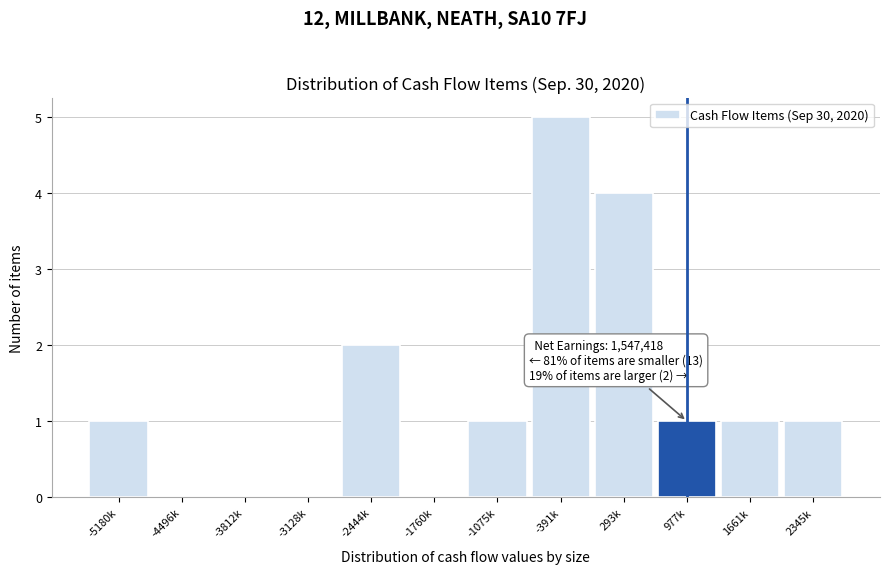

Reading right to left, extract all data points from this chart.

2345k=1	1661k=1	977k=1	293k=4	-391k=5	-1075k=1	-1760k=0	-2444k=2	-3128k=0	-3812k=0	-4496k=0	-5180k=1